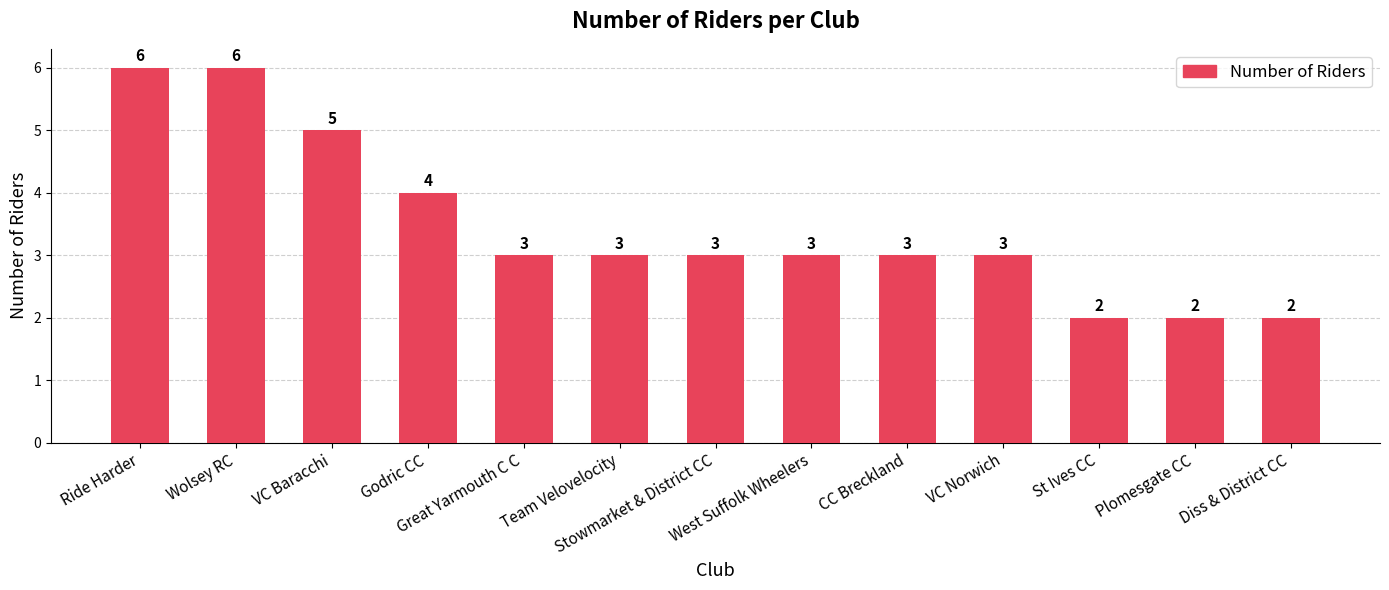

How many values are below 3?

3